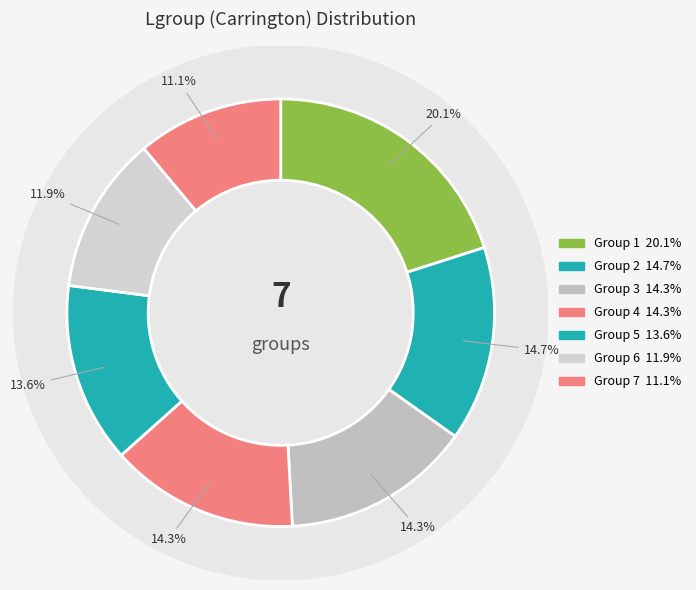

How many slices are in this pie chart?

7